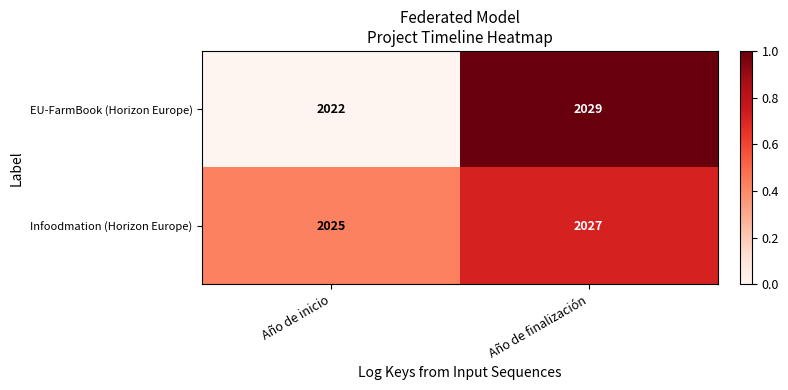

At which category is the sum across all series the highest?

Año de finalización